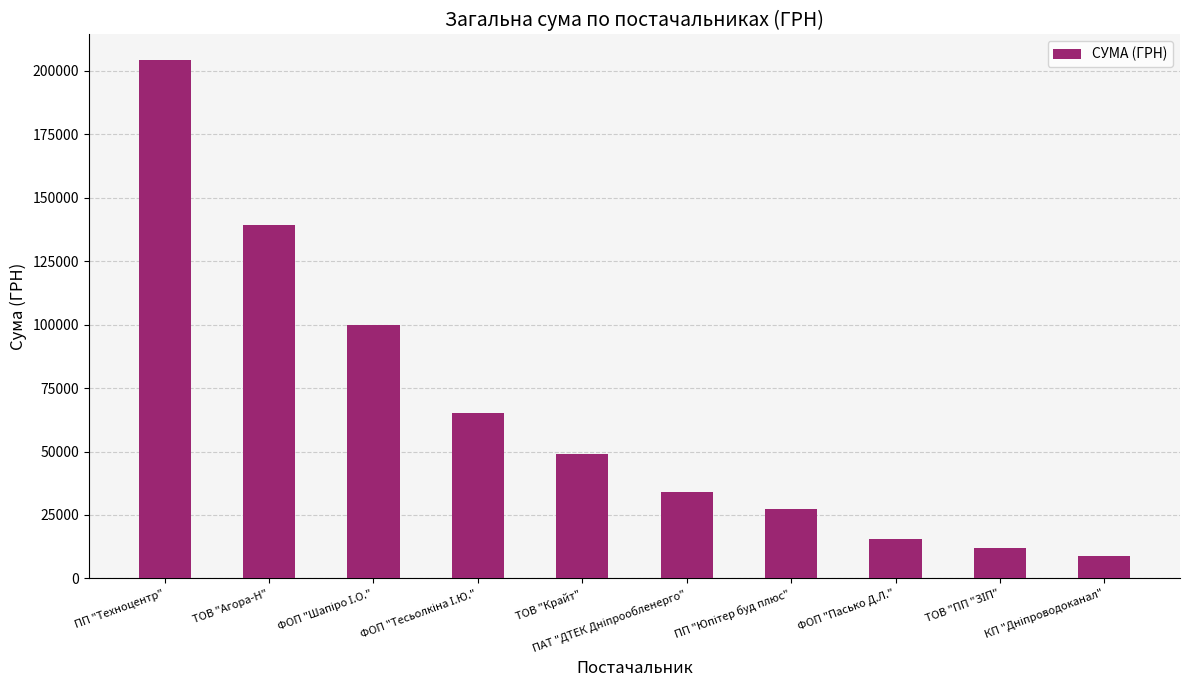

What is the label of the 10th bar from the right?

ПП "Техноцентр"